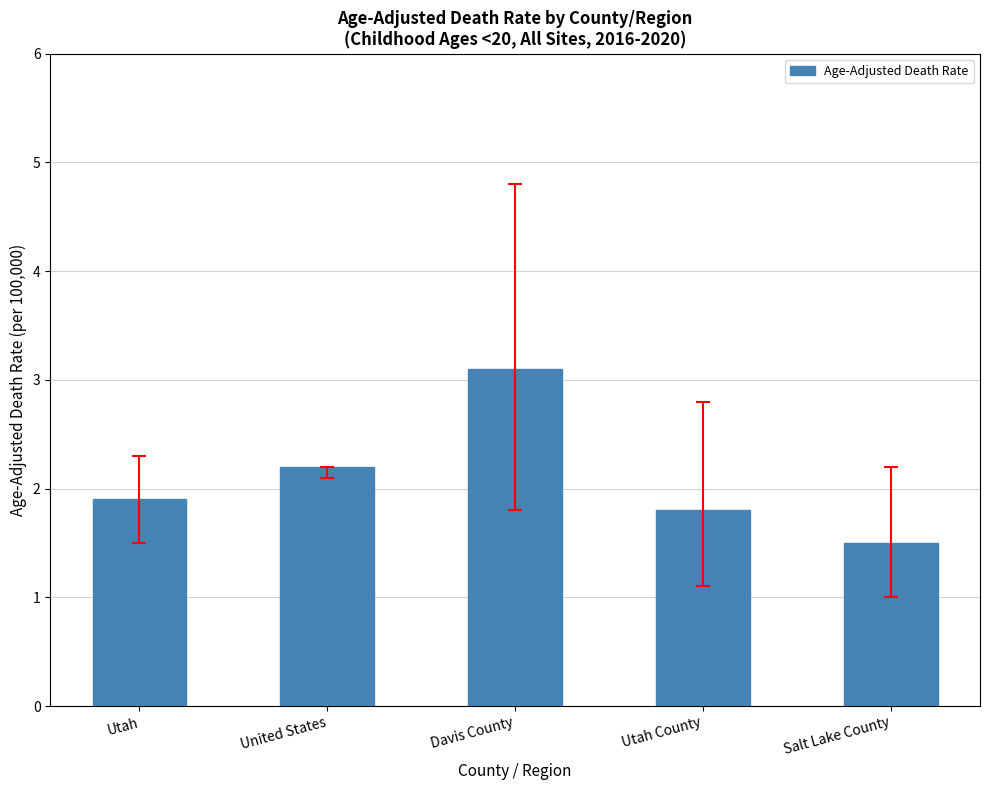

What is the value of the 3rd bar from the left?

3.1